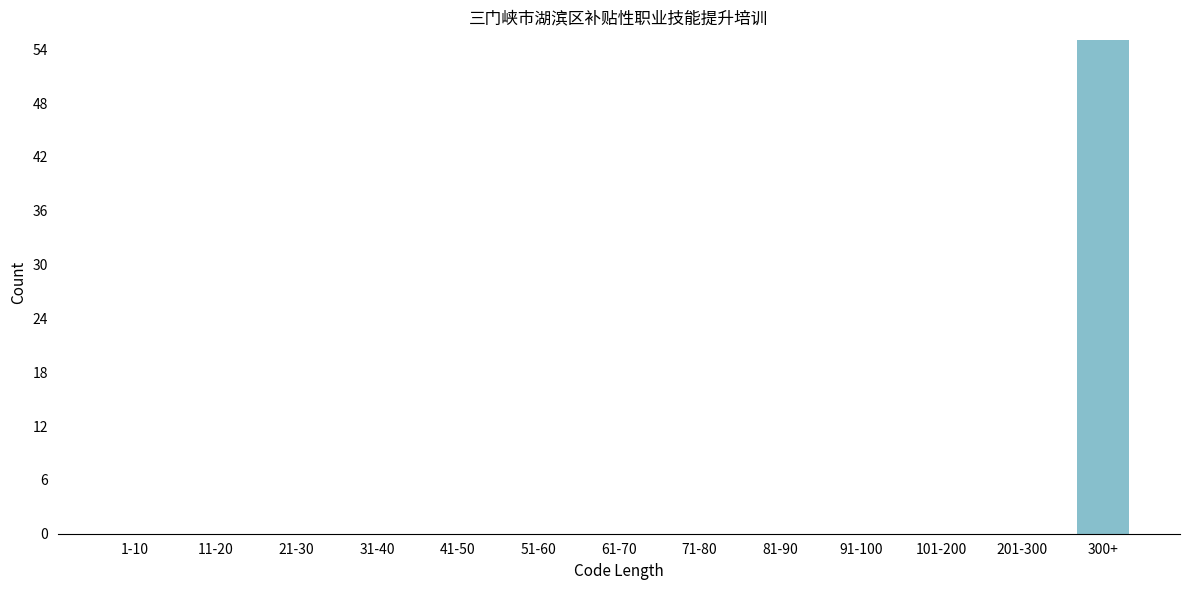

Reading right to left, what are all the values shown in this chart?

300+=55	201-300=0	101-200=0	91-100=0	81-90=0	71-80=0	61-70=0	51-60=0	41-50=0	31-40=0	21-30=0	11-20=0	1-10=0